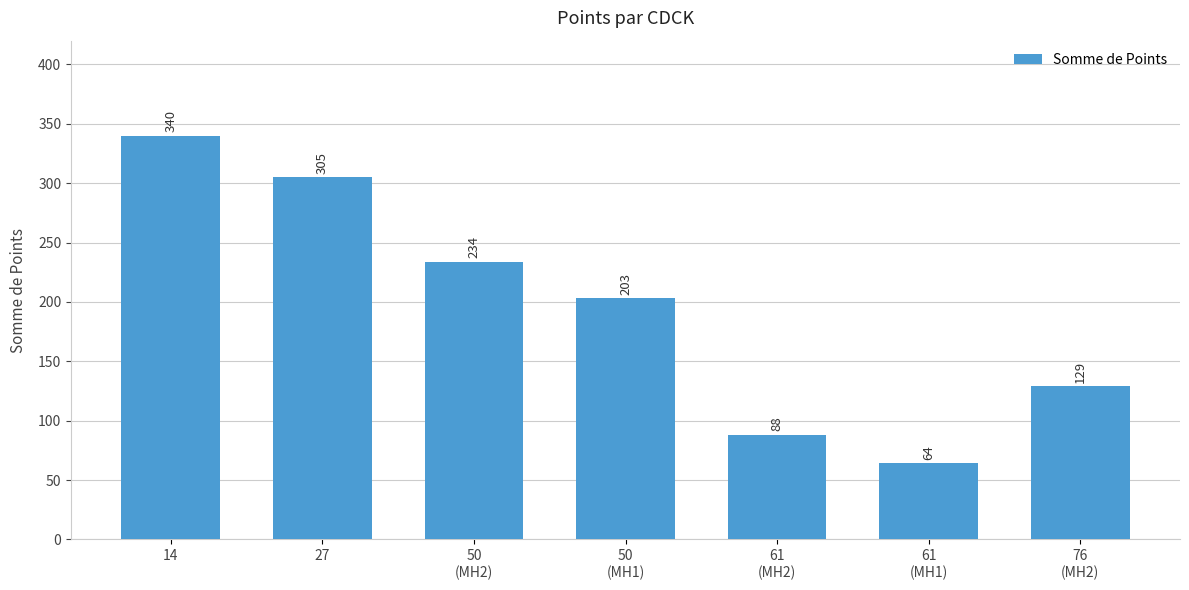

Which has a higher value, 27 or 76
(MH2)?

27